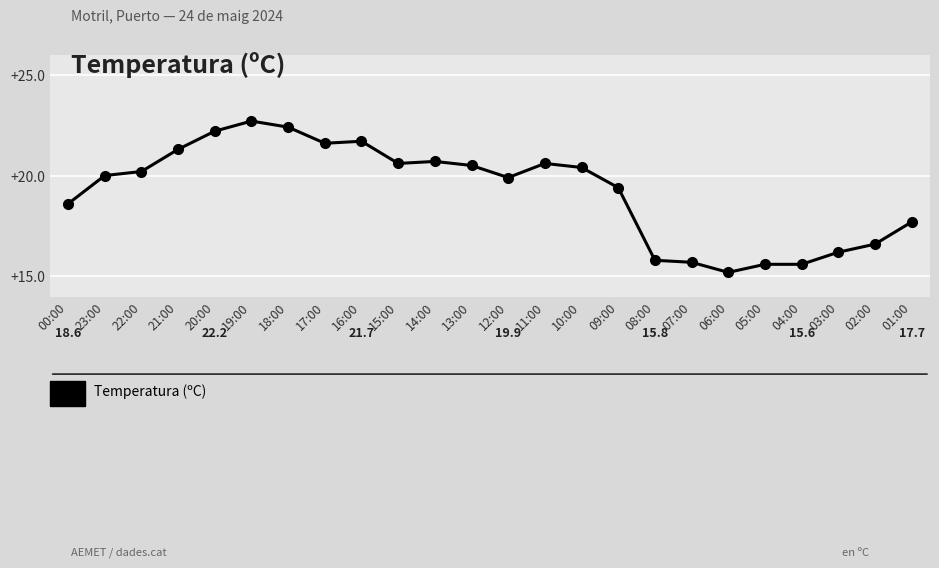

At which label is the value closest to 18?

01:00